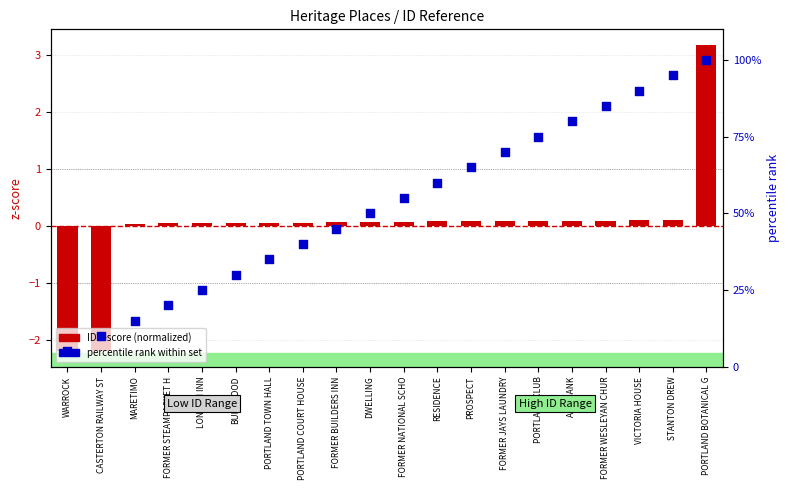

At which category is the sum across all series the highest?

PORTLAND BOTANICAL G